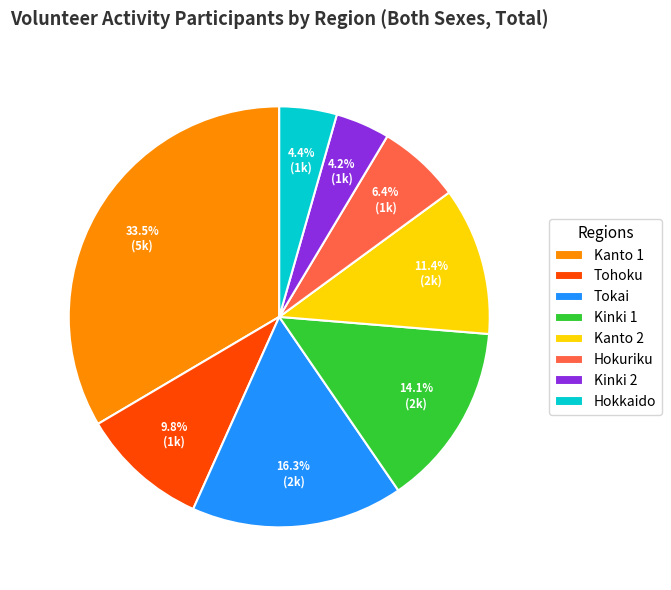

Is the sum of Kanto 1 and Hokkaido greater than half?

No